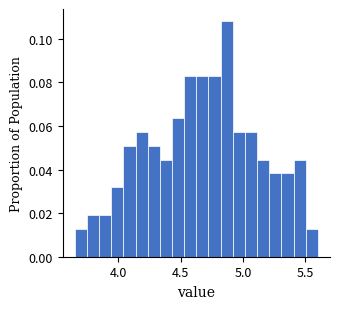

Around what value on the x-axis is the tallest bar? Give the approximate position of its centre, as read against the axis.

4.85